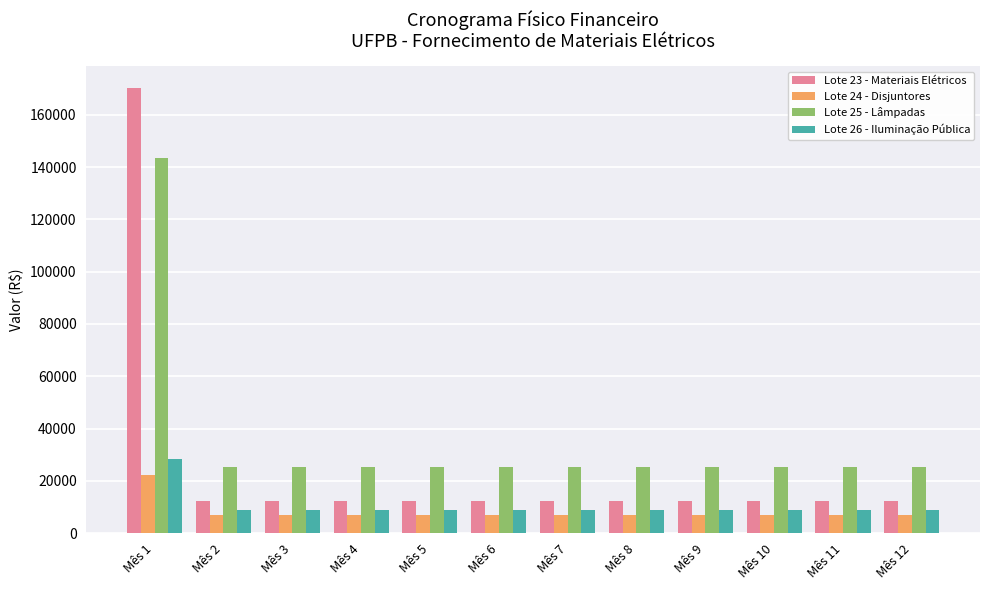

Reading left to right, extract all data points from this chart.

Lote 23 - Materiais Elétricos: Mês 1=170123.6	Mês 2=12151.7	Mês 3=12151.7	Mês 4=12151.7	Mês 5=12151.7	Mês 6=12151.7	Mês 7=12151.7	Mês 8=12151.7	Mês 9=12151.7	Mês 10=12151.7	Mês 11=12151.7	Mês 12=12151.7
Lote 24 - Disjuntores: Mês 1=22213.3	Mês 2=6760.6	Mês 3=6760.6	Mês 4=6760.6	Mês 5=6760.6	Mês 6=6760.6	Mês 7=6760.6	Mês 8=6760.6	Mês 9=6760.6	Mês 10=6760.6	Mês 11=6760.6	Mês 12=6760.6
Lote 25 - Lâmpadas: Mês 1=143435.7	Mês 2=25312.2	Mês 3=25312.2	Mês 4=25312.2	Mês 5=25312.2	Mês 6=25312.2	Mês 7=25312.2	Mês 8=25312.2	Mês 9=25312.2	Mês 10=25312.2	Mês 11=25312.2	Mês 12=25312.2
Lote 26 - Iluminação Pública: Mês 1=28510.6	Mês 2=8677.1	Mês 3=8677.1	Mês 4=8677.1	Mês 5=8677.1	Mês 6=8677.1	Mês 7=8677.1	Mês 8=8677.1	Mês 9=8677.1	Mês 10=8677.1	Mês 11=8677.1	Mês 12=8677.1